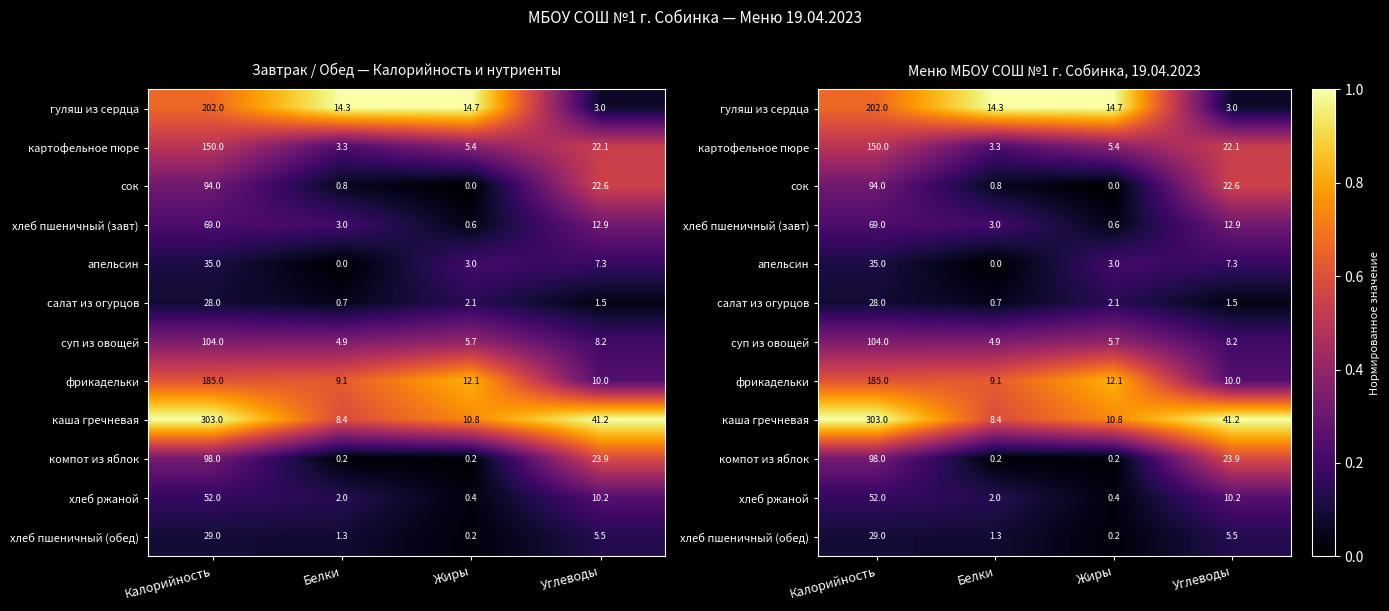

At how many categories does at least one series exceed 0?

4